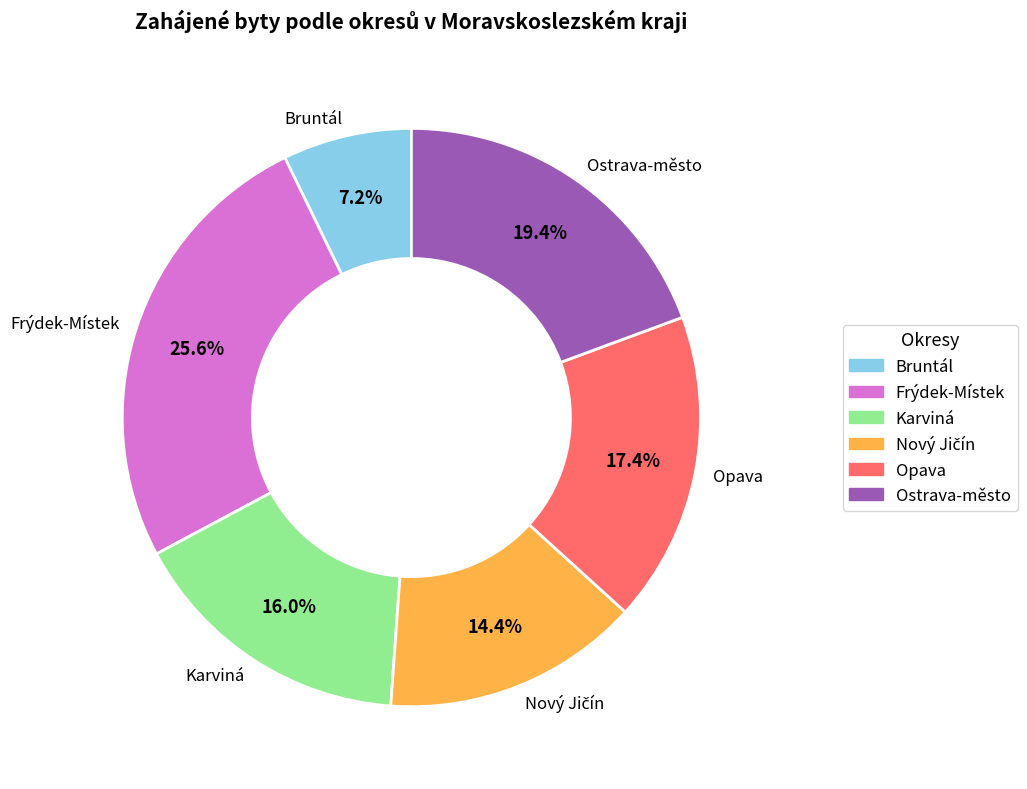

What percentage is the Karviná slice, to the nearest percent?

16%